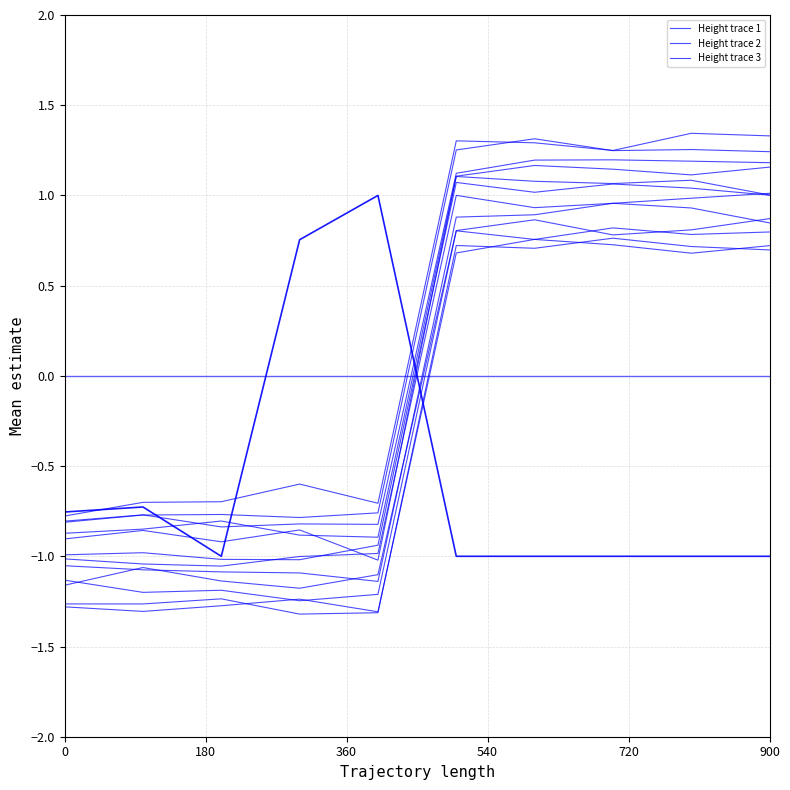

The value of Height (normalized) at 2017-07-21 13:24:13 is 1.7. True or false?

False